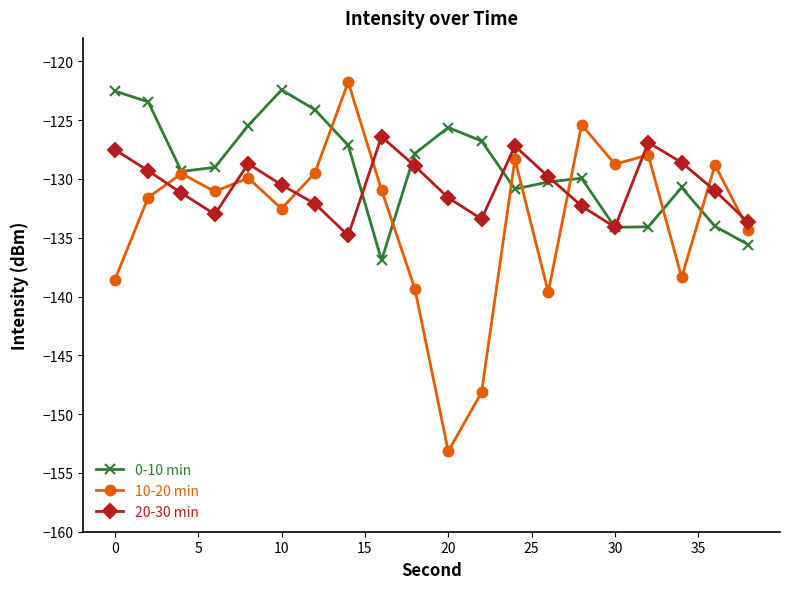

What are all the series names shown in the legend?

0-10 min, 10-20 min, 20-30 min